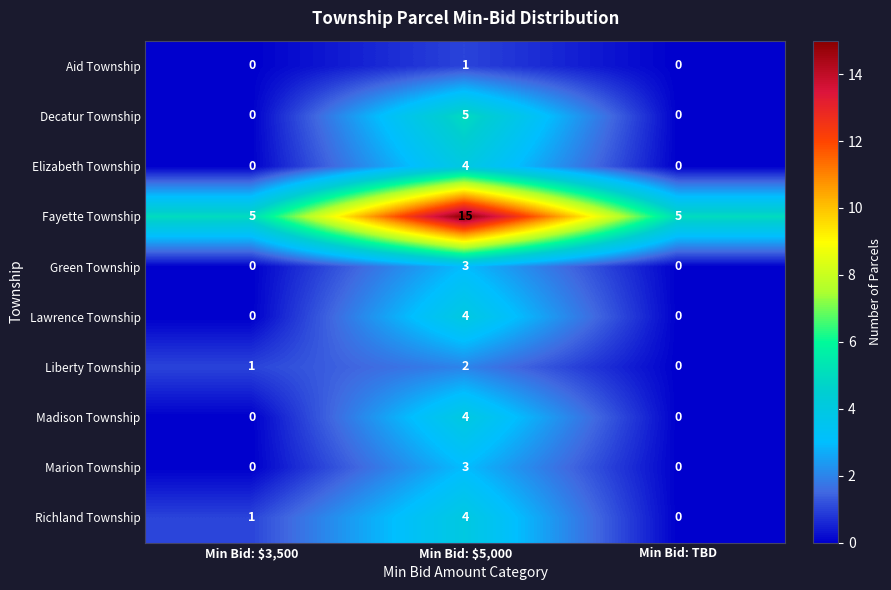

Which series has the largest total across all categories?

Fayette Township